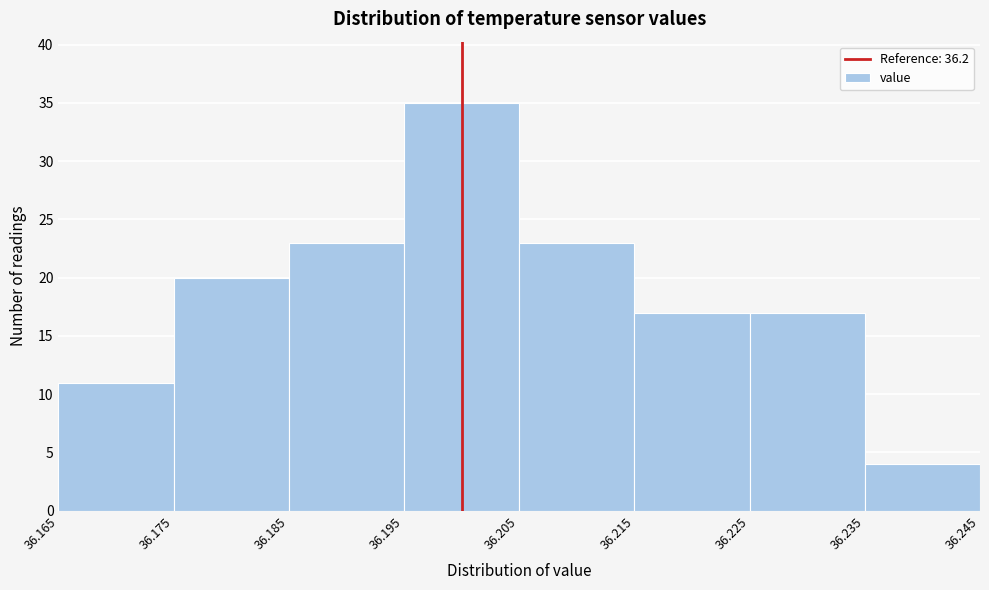

Reading left to right, transcribe this chart: for each bar, give the range it covers on the x-axis and its height. The values are not printed on the chart, so give them approximately, as read against the axis.

36.165 to 36.175: 11
36.175 to 36.185: 20
36.185 to 36.195: 23
36.195 to 36.205: 35
36.205 to 36.215: 23
36.215 to 36.225: 17
36.225 to 36.235: 17
36.235 to 36.245: 4